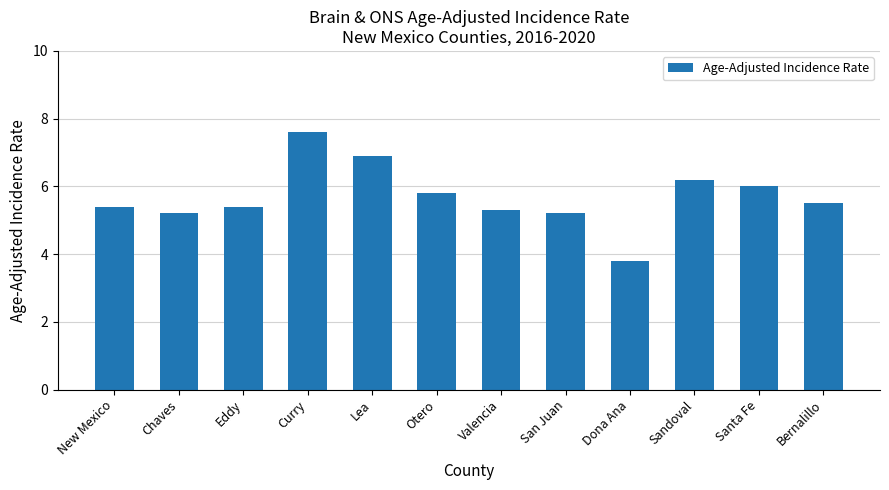

Is it true that the value at Bernalillo is 2.6?

False